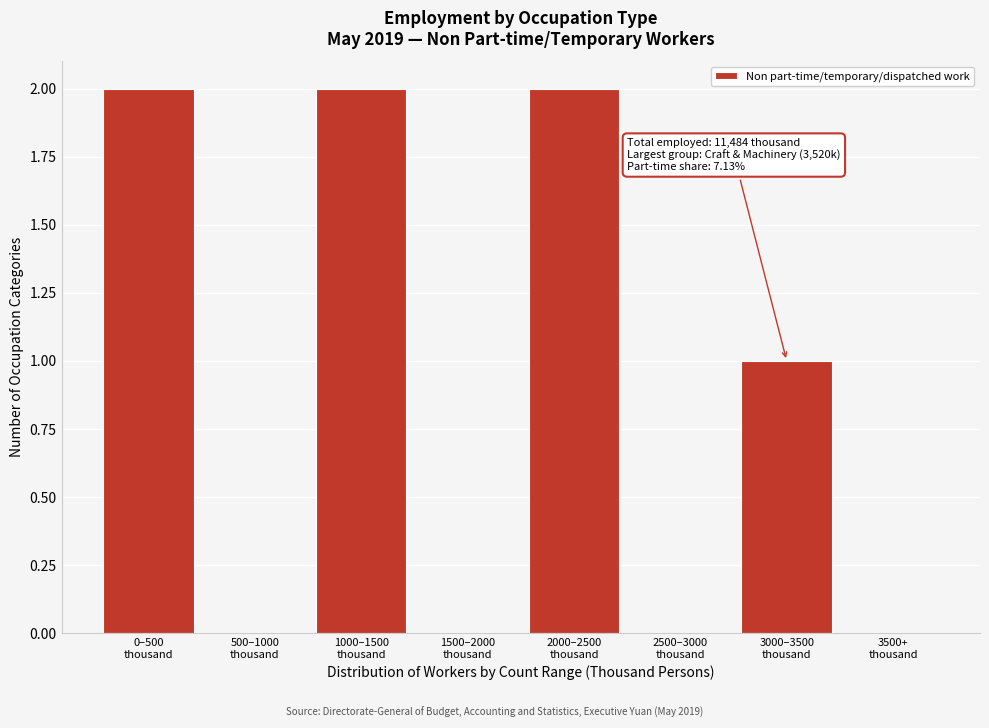

What is the sum of all values?

7